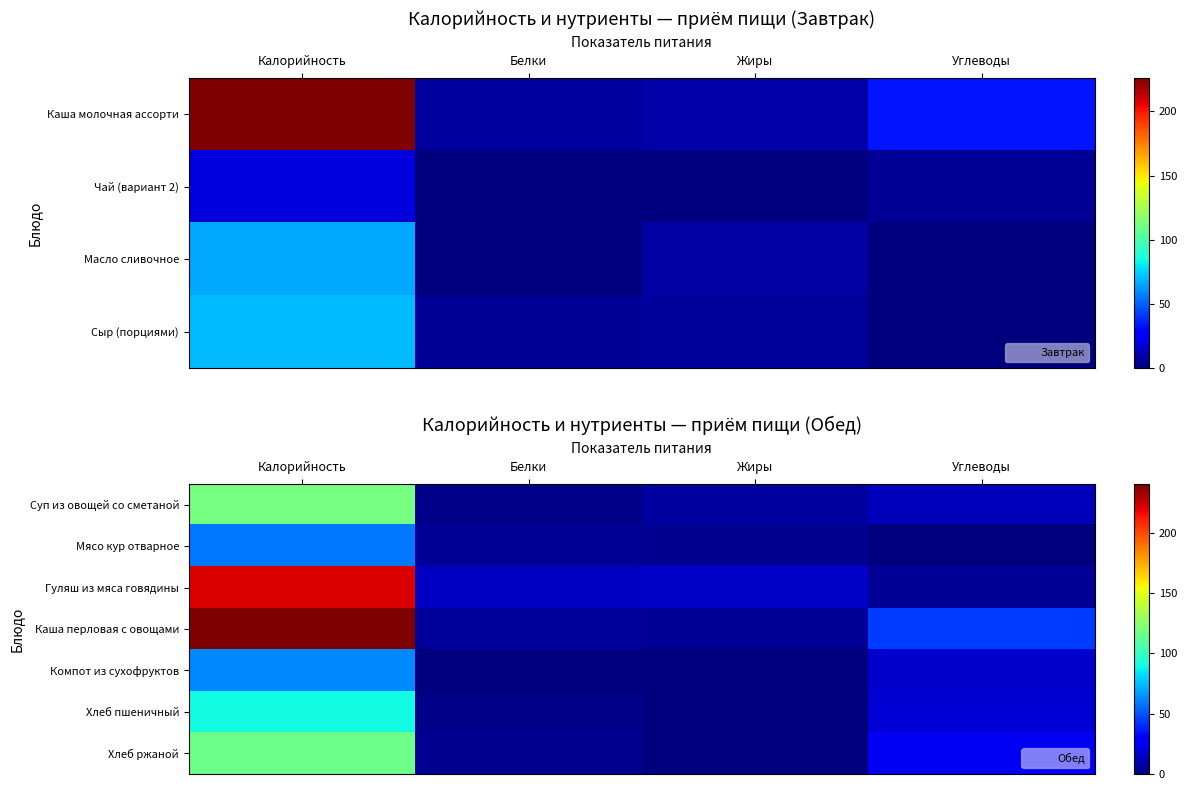

At Жиры, list the series in order from smallest to largest.

Компот из сухофруктов, Хлеб пшеничный, Хлеб ржаной, Мясо кур отварное, Каша перловая с овощами, Суп из овощей со сметаной, Гуляш из мяса говядины